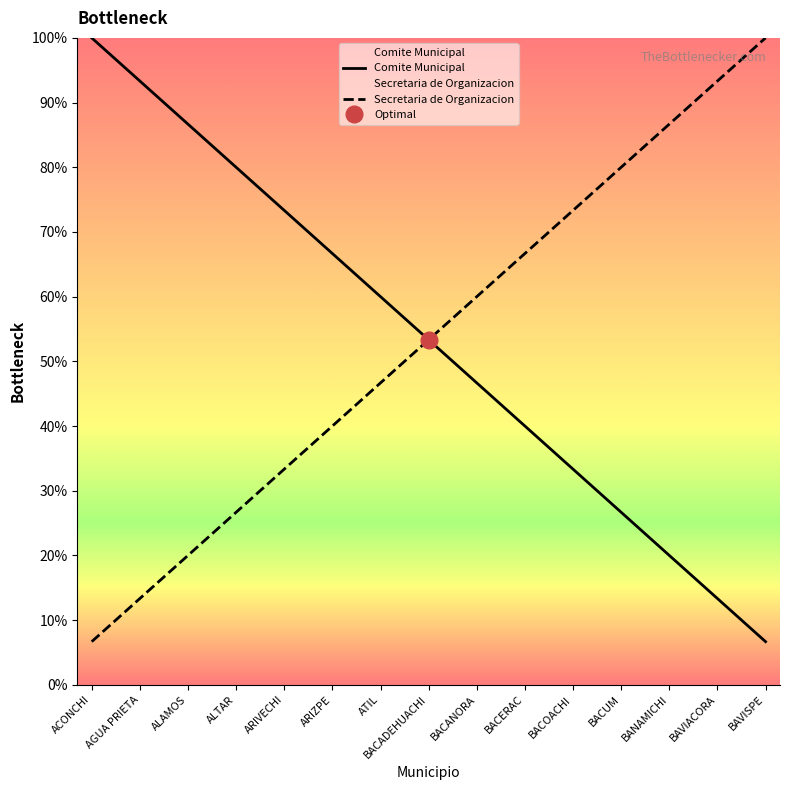

What is the highest value of the Secretaria de Organizacion series?

100.0